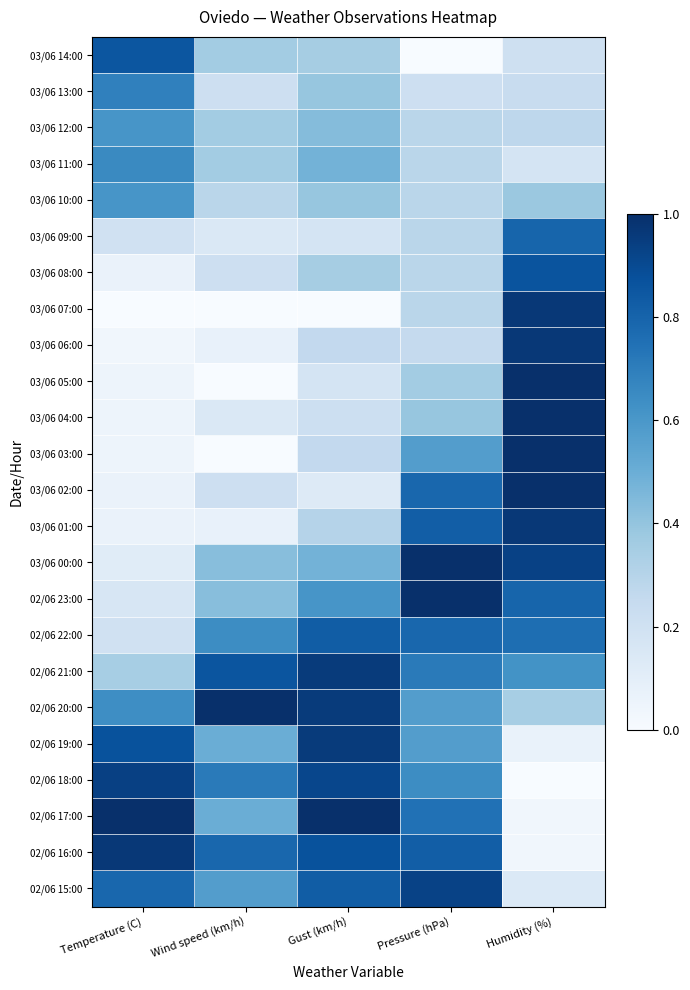

At Humidity (%), list the series in order from smallest to largest.

02/06 18:00, 02/06 17:00, 02/06 16:00, 02/06 19:00, 02/06 15:00, 03/06 11:00, 03/06 14:00, 03/06 13:00, 03/06 12:00, 02/06 20:00, 03/06 10:00, 02/06 21:00, 02/06 22:00, 03/06 09:00, 02/06 23:00, 03/06 08:00, 03/06 00:00, 03/06 07:00, 03/06 06:00, 03/06 01:00, 03/06 05:00, 03/06 04:00, 03/06 03:00, 03/06 02:00